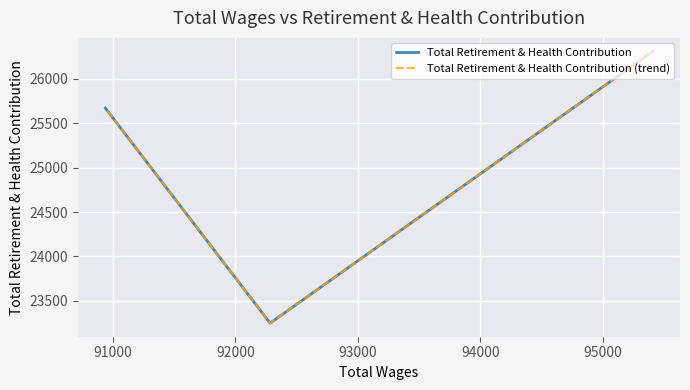

At how many categories does at least one series exceed 24502?

2